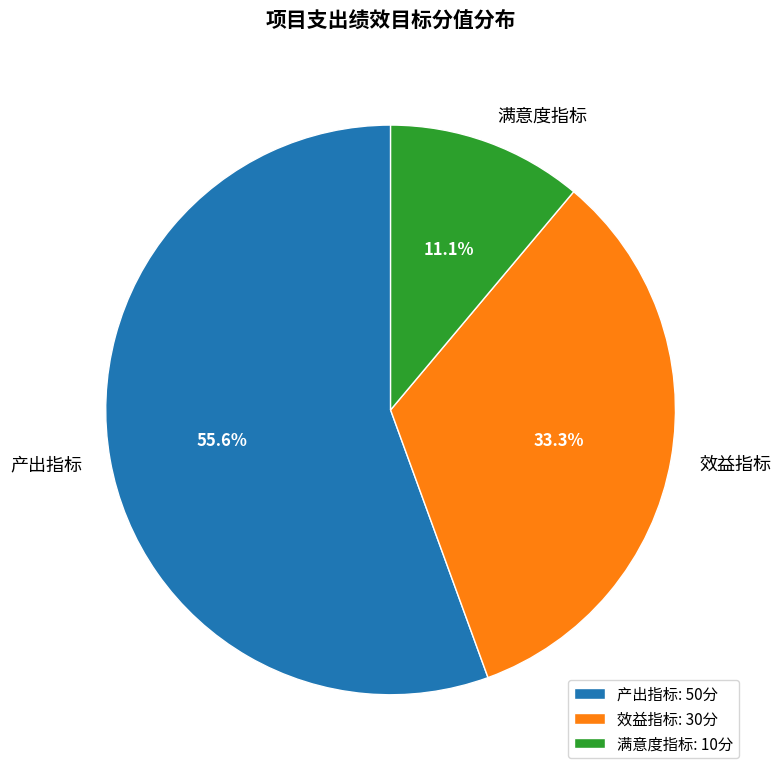

Which has a higher value, 效益指标 or 产出指标?

产出指标